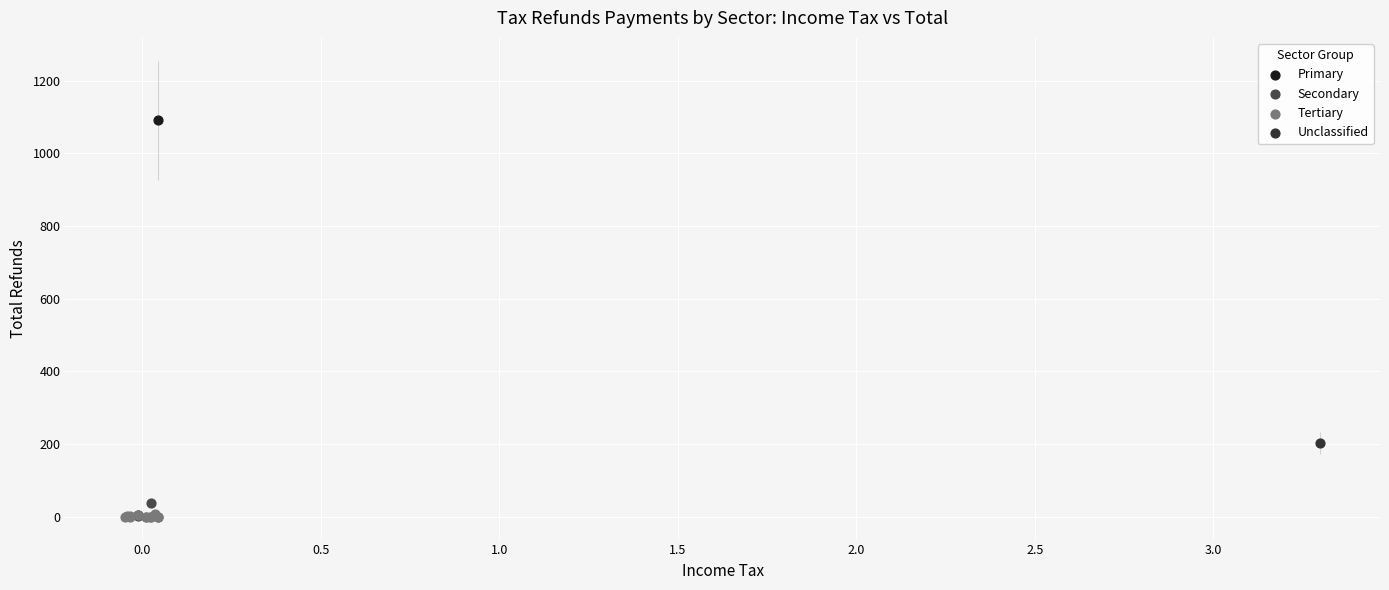

Which series contains the highest Y value?

Primary